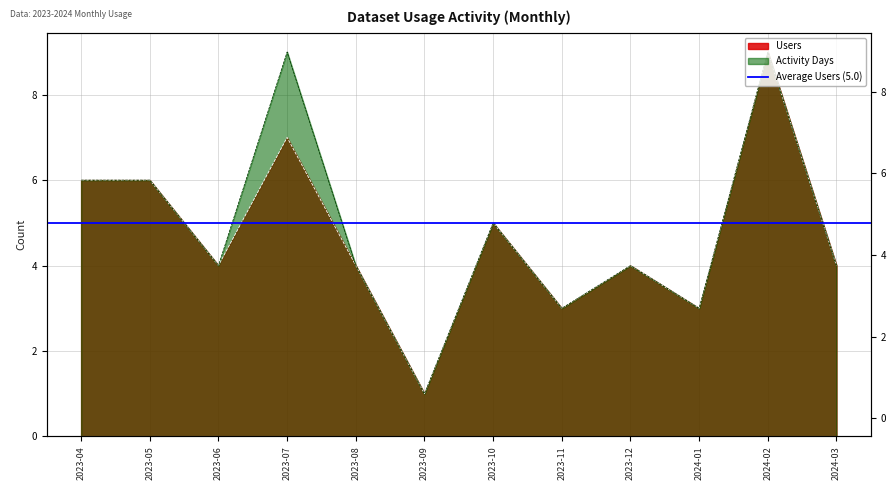

Which label corresponds to the largest value in the chart?

2024-02